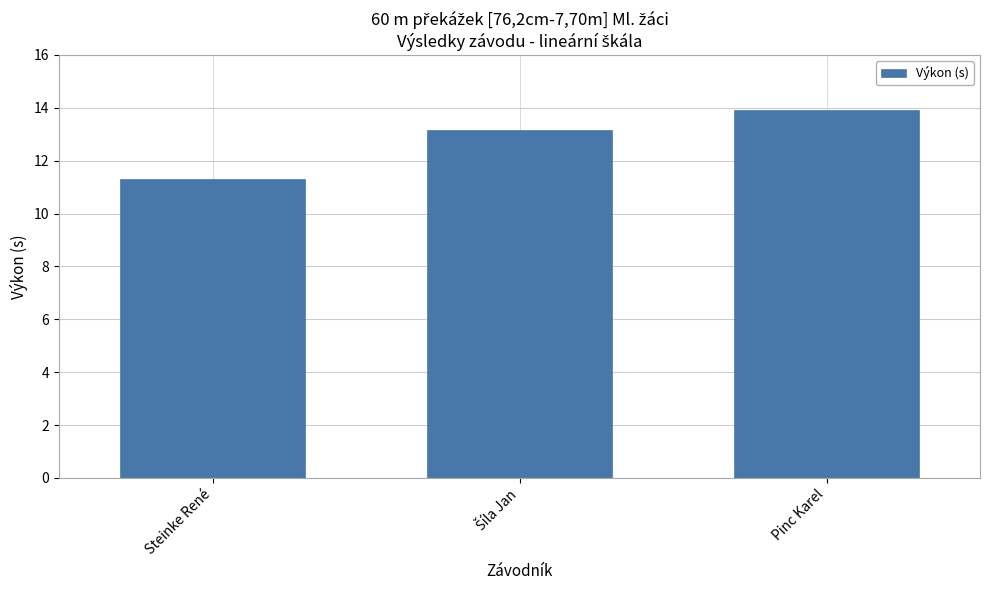

What value does the data have at Pinc Karel?

13.9